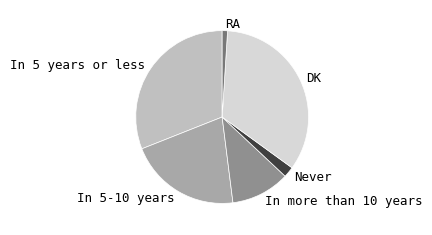

Combined, do In more than 10 years and In 5 years or less account for over 50%?

No